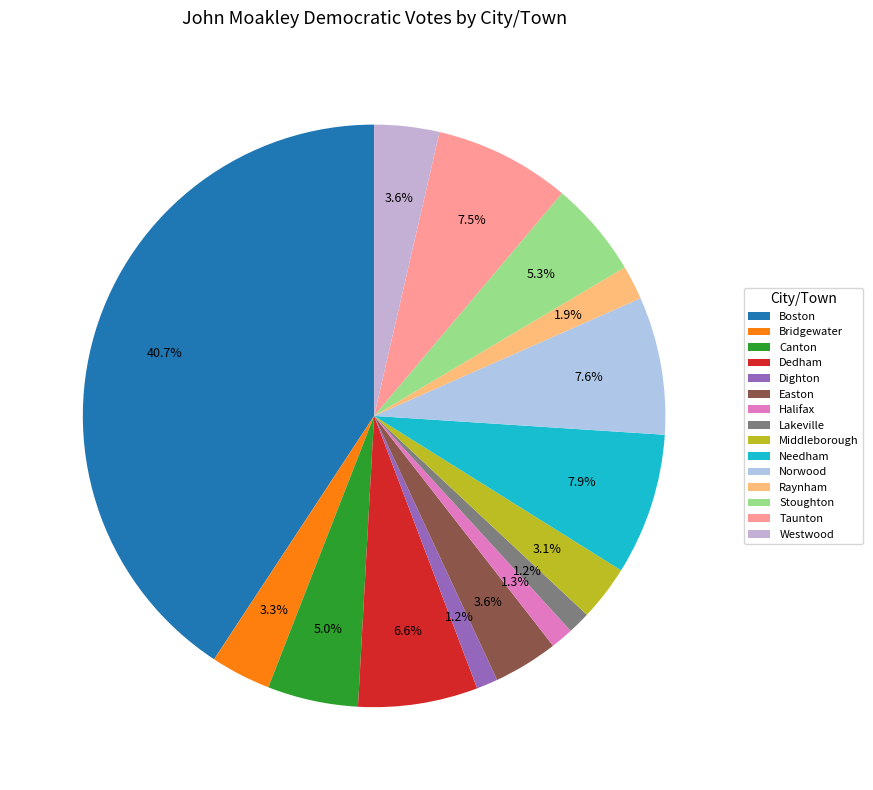

Count the number of slices in the pie.

15